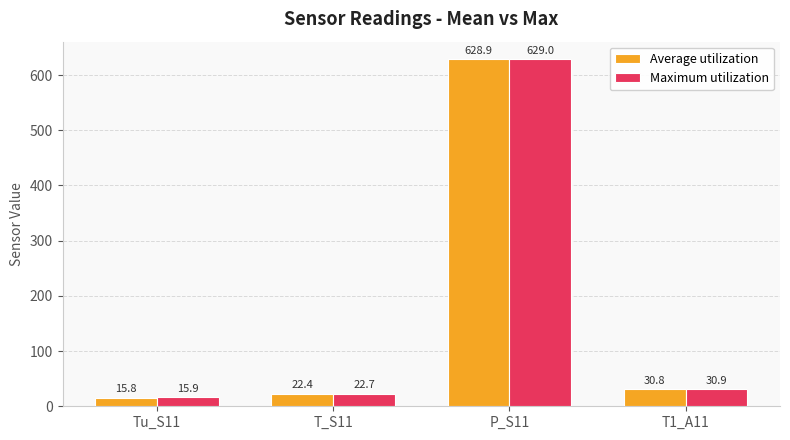

Between T_S11 and P_S11, which series saw the biggest shift?

Average utilization